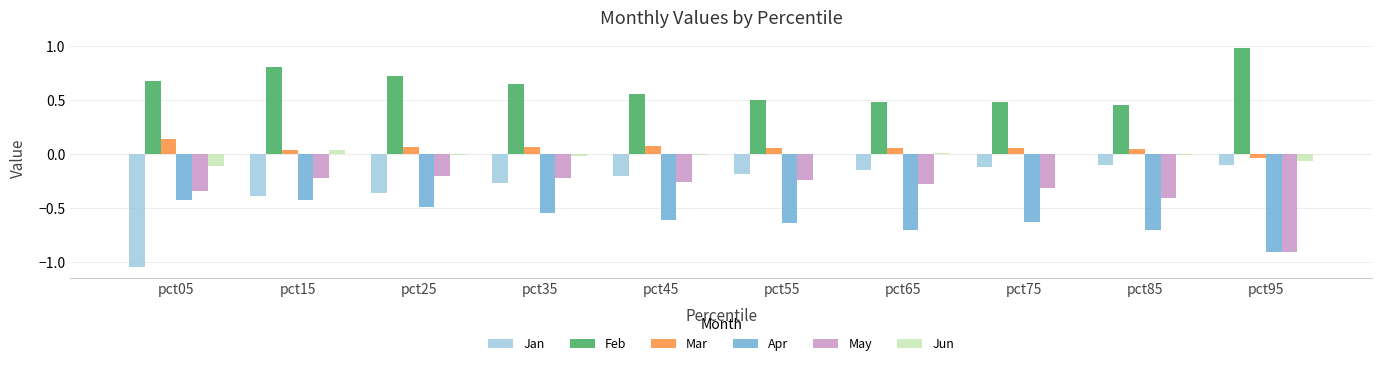

Read the Feb value at pct95.

1.0